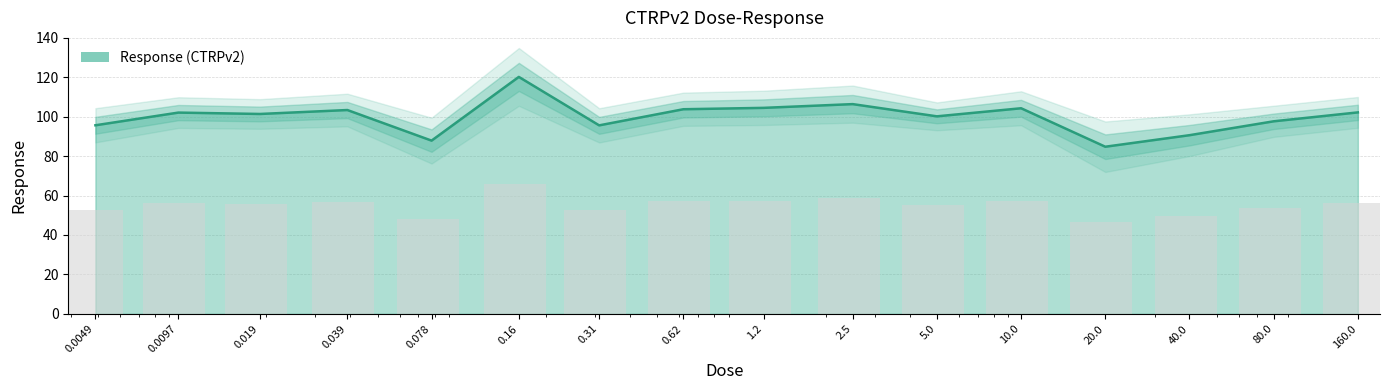

List the labels in order of value, largest first.

0.16, 2.5, 1.2, 10.0, 0.62, 0.039, 160.0, 0.0097, 0.019, 5.0, 80.0, 0.0049, 0.31, 40.0, 0.078, 20.0